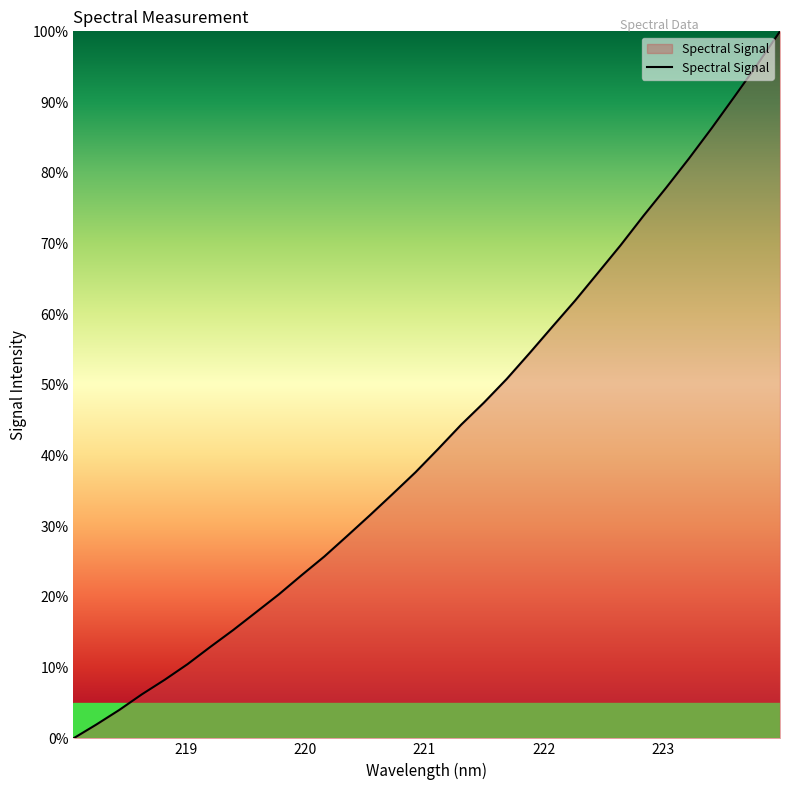

Count the number of categories in the chart.

32